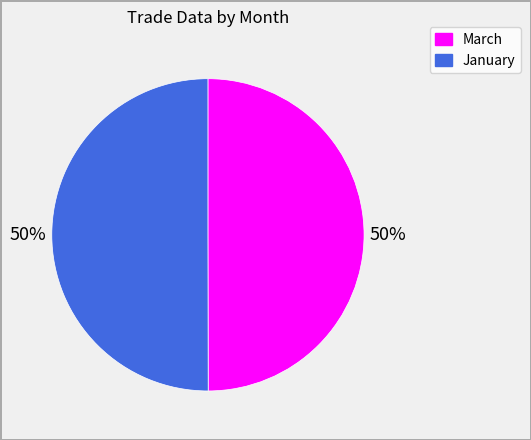

What percentage is the January slice, to the nearest percent?

50%